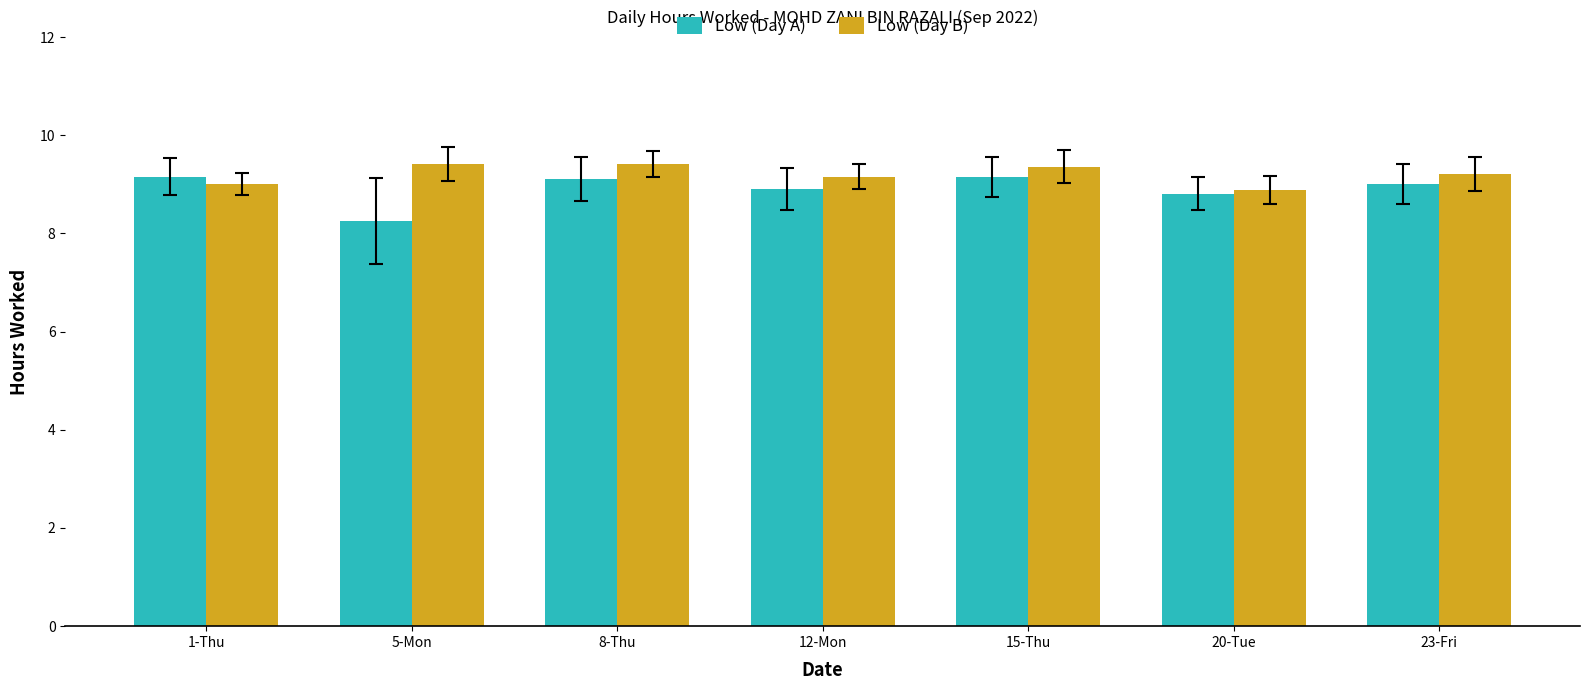

What is the spread (max minus min) of values at 23-Fri?

0.2